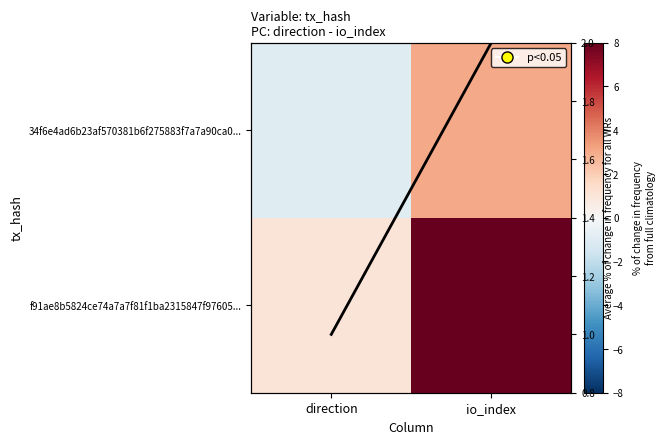

What is the difference between the f91ae8b5824ce74a7a7f81f1ba2315847f97605... values at direction and io_index?

14